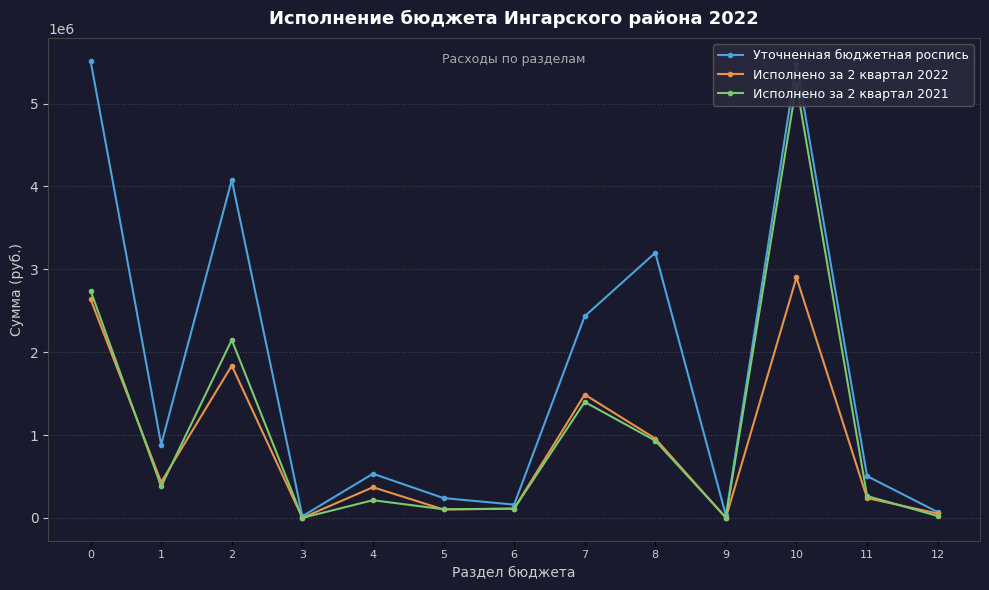

Which series ends up on top after the final intersection of Исполнено за 2 квартал 2021 and Исполнено за 2 квартал 2022?

Исполнено за 2 квартал 2022